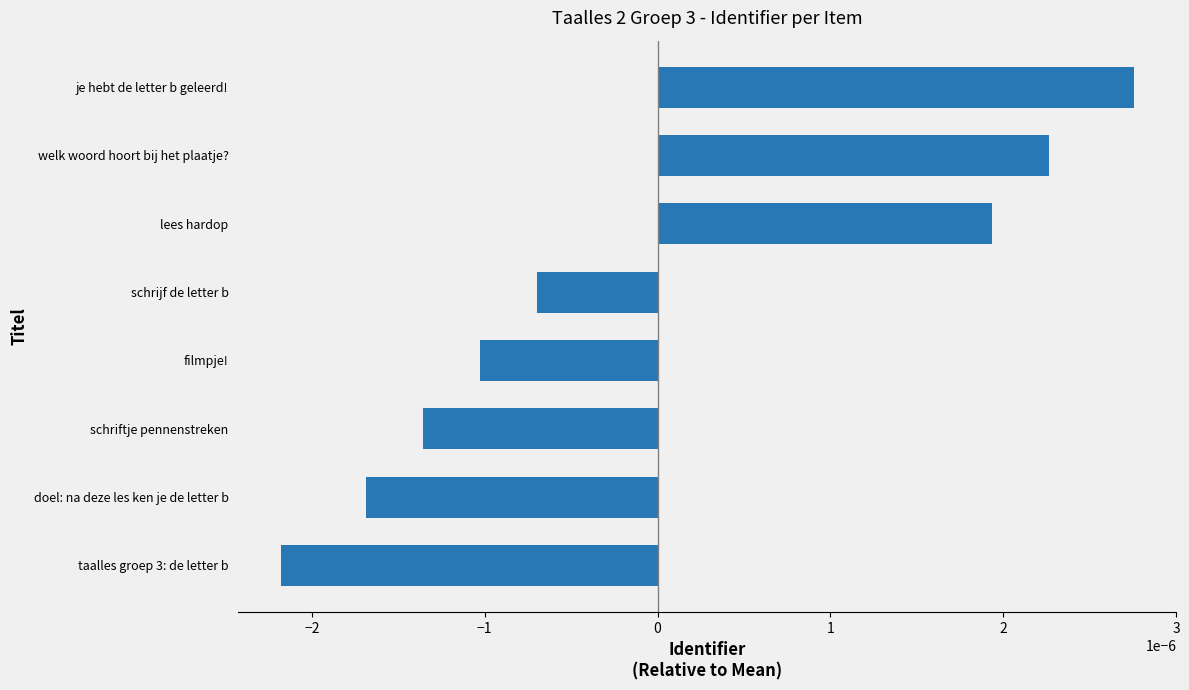

At which category does the chart reach its peak across all series?

je hebt de letter b geleerd!